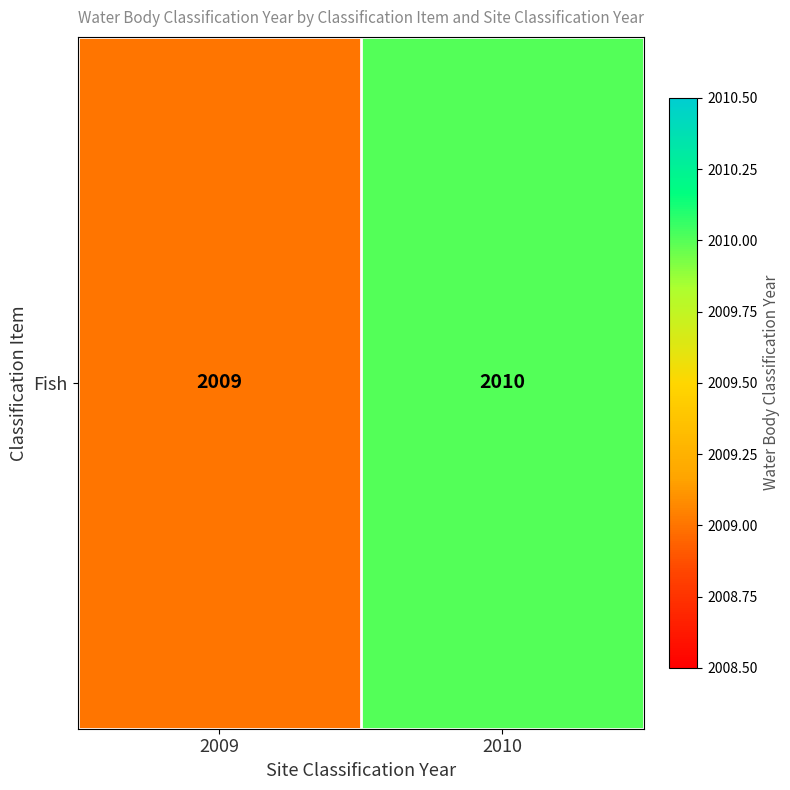

Reading right to left, extract all data points from this chart.

2010	2009